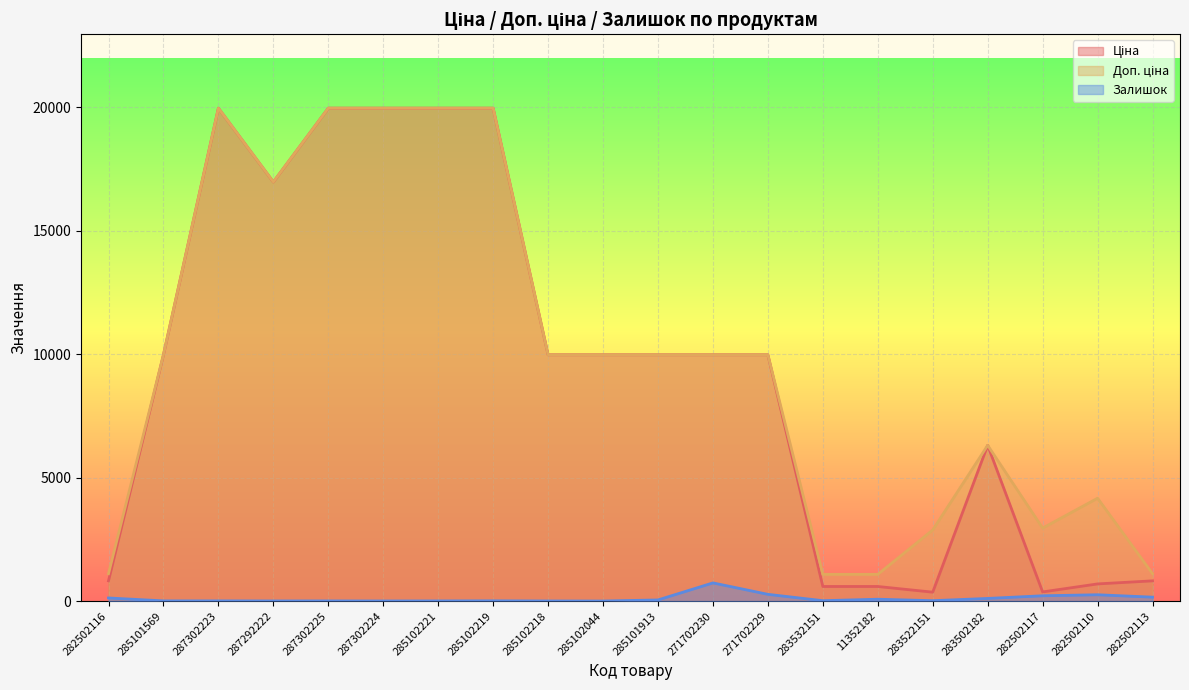

True or false: Доп. ціна and Залишок intersect in this chart.

False